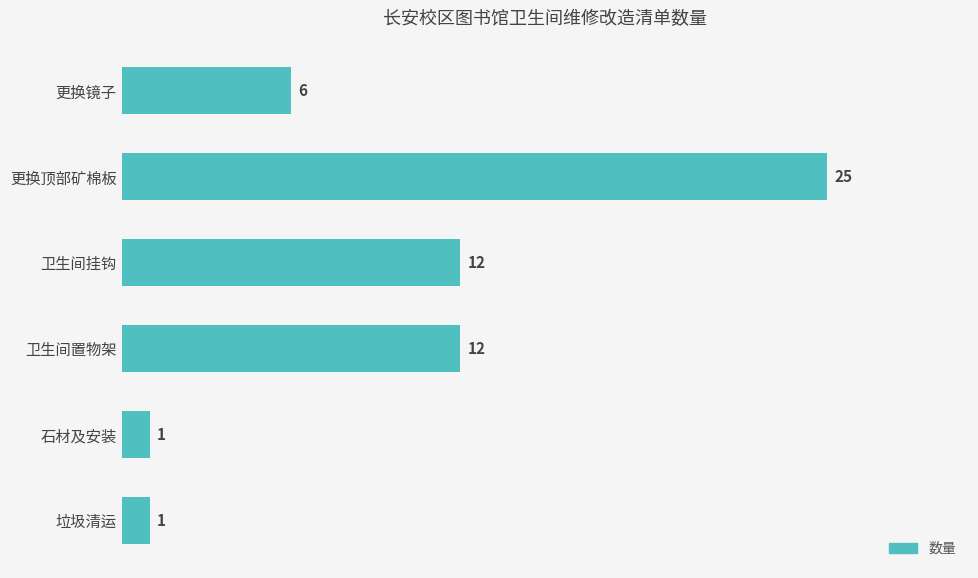

How many values are between 1 and 12?

5